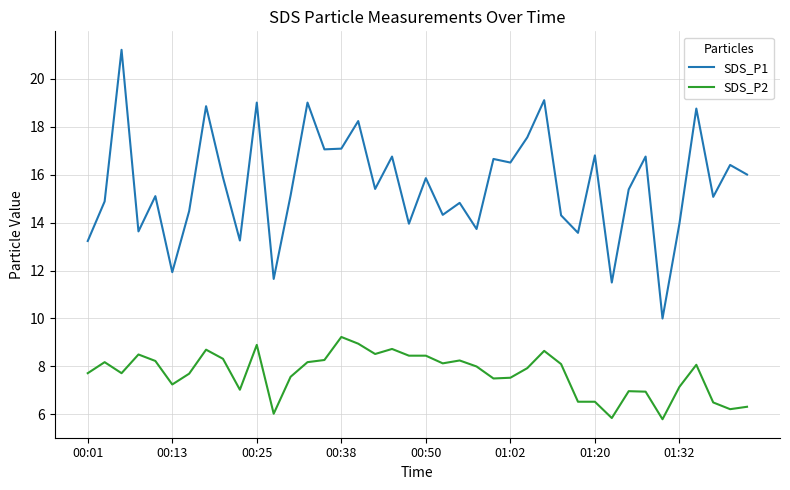

True or false: SDS_P2 and SDS_P1 intersect in this chart.

False